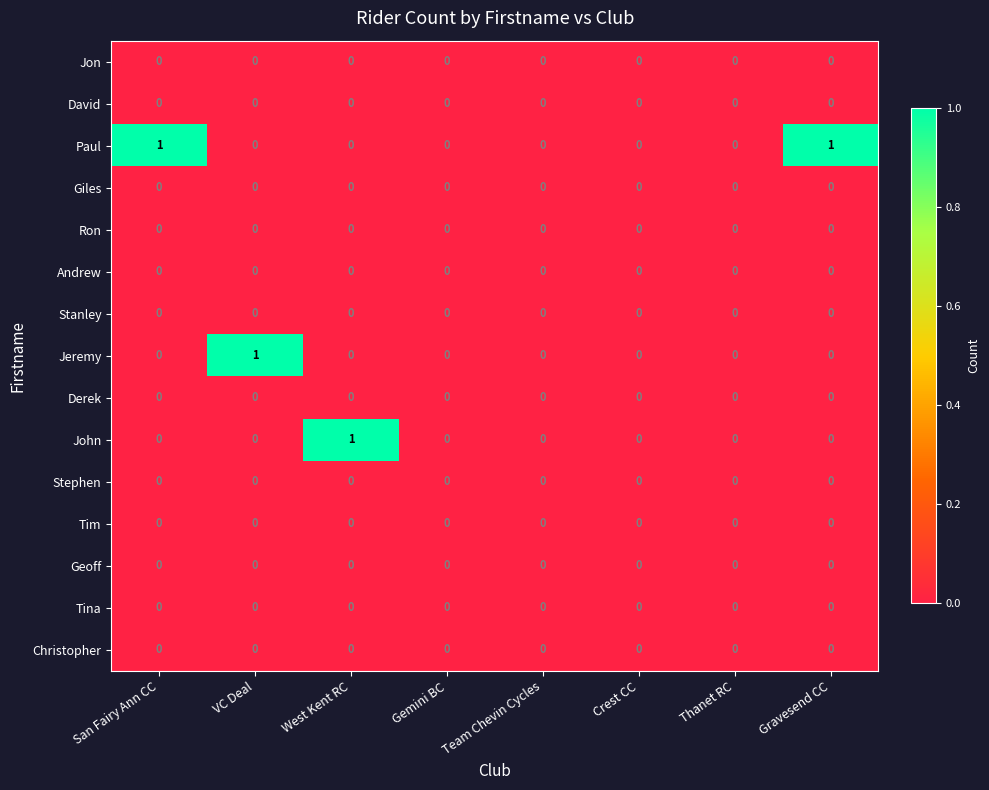

Which series has the largest total across all categories?

Paul